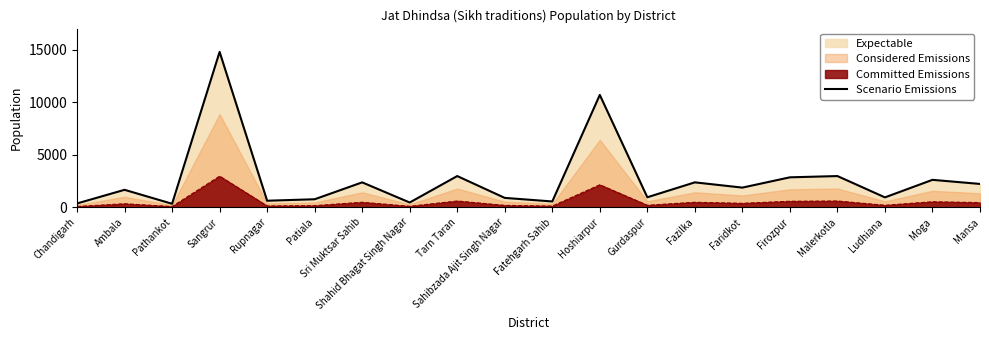

How many interior local peaks (higher than both neighbors) does the data have?

8